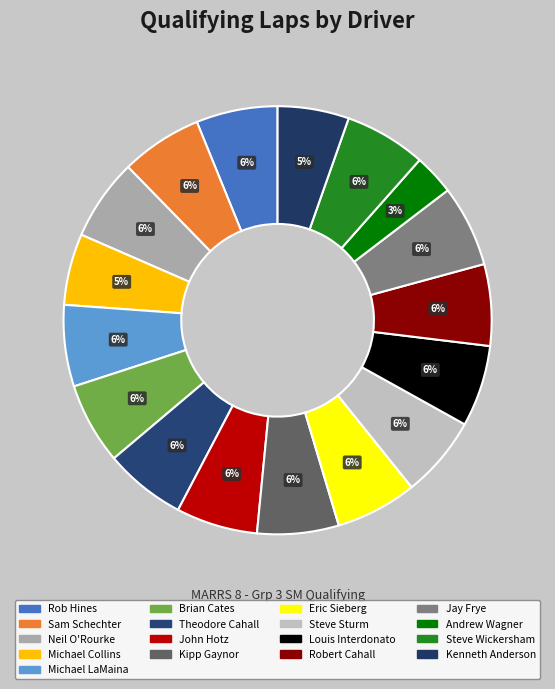

Does any single category account for the majority?

No